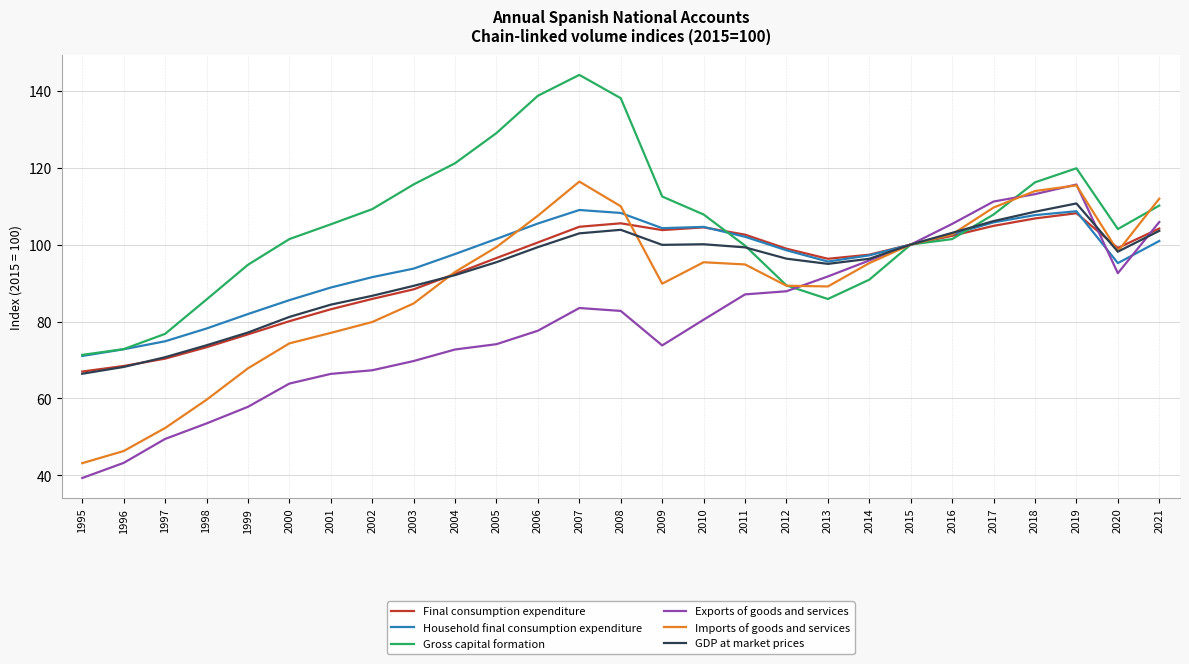

At how many categories does at least one series exceed 98?

20